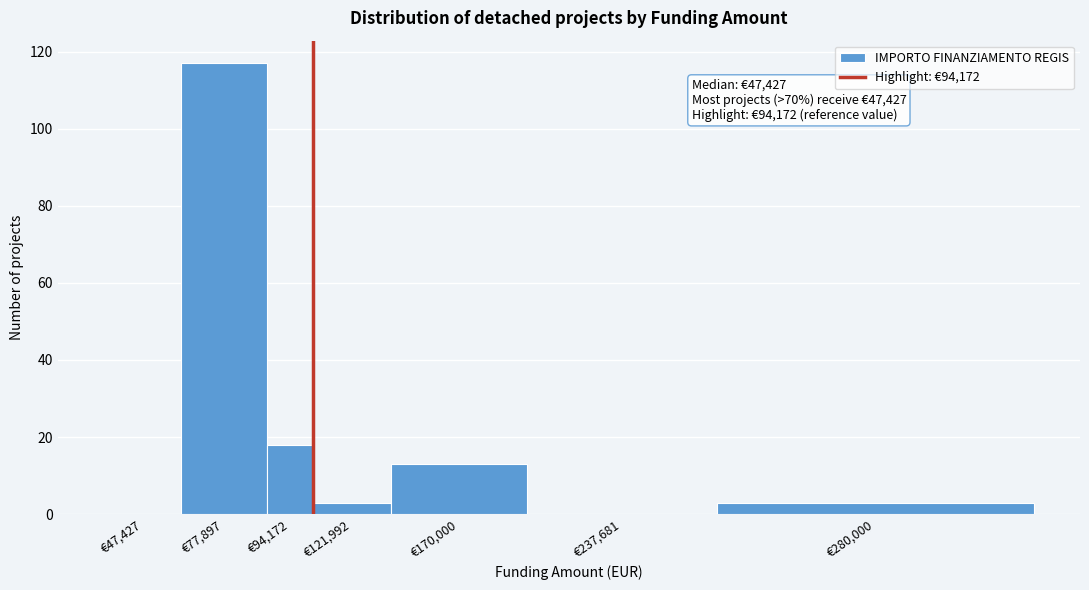

Reading left to right, what are all the values shown in this chart?

€47,427=0	€77,897=117	€94,172=18	€121,992=3	€170,000=13	€237,681=0	€280,000=3